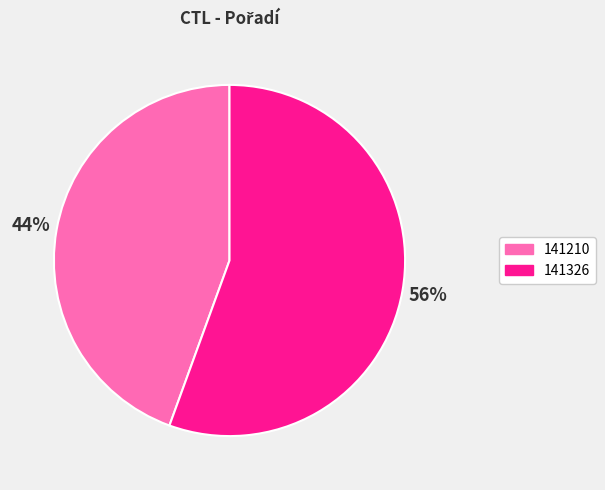

Is there any slice that represents more than half of the pie?

Yes